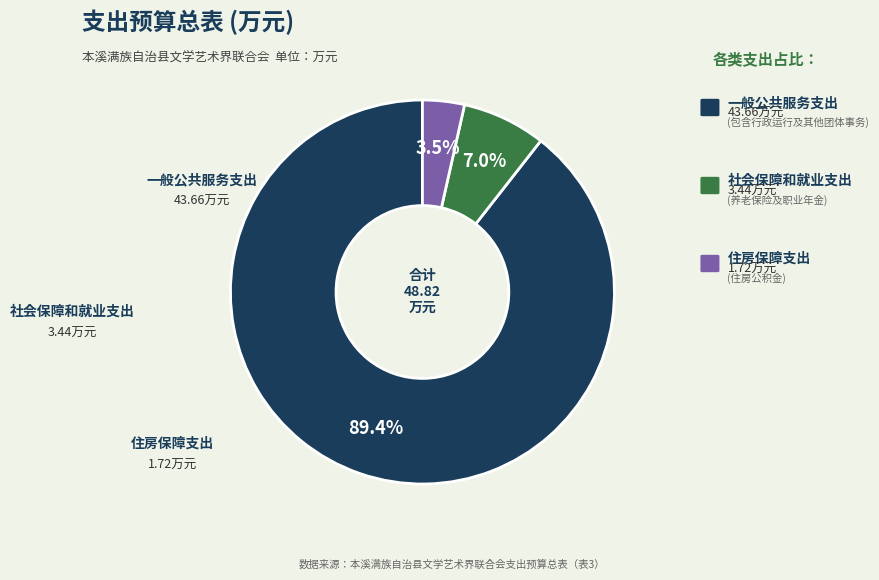

Is there a majority slice in this chart?

Yes